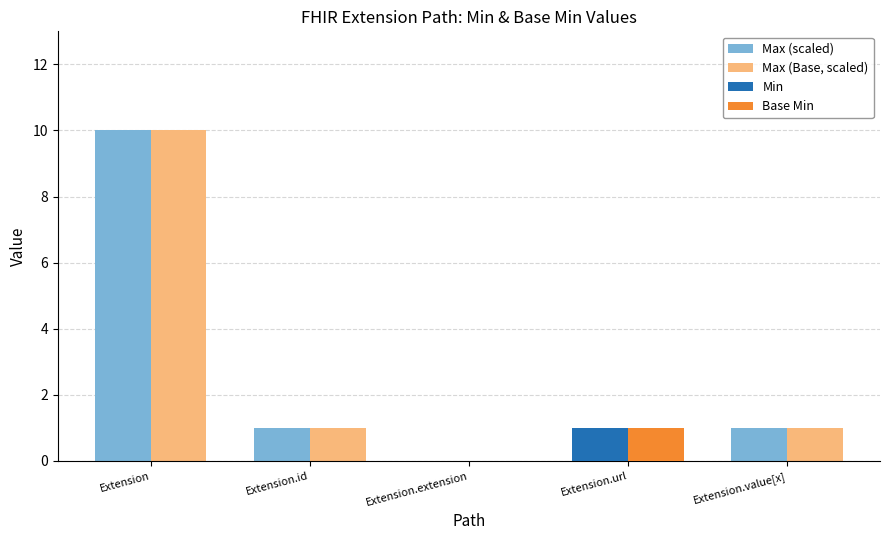

What are all the series names shown in the legend?

Max (scaled), Max (Base, scaled), Min, Base Min